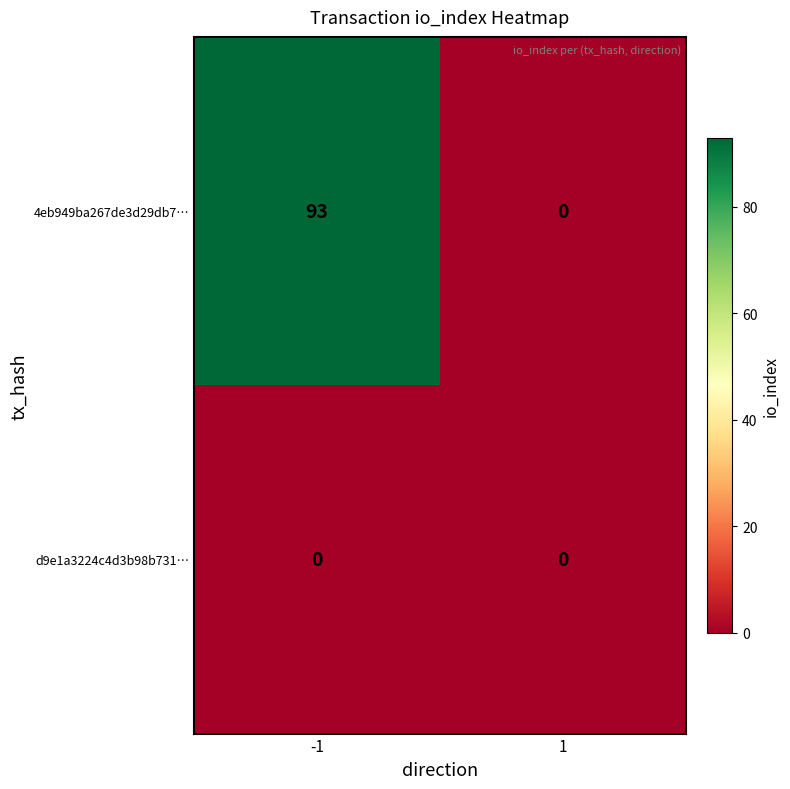

Rank the series by their maximum value, from highest to lowest.

4eb949ba267de3d29db7…, d9e1a3224c4d3b98b731…